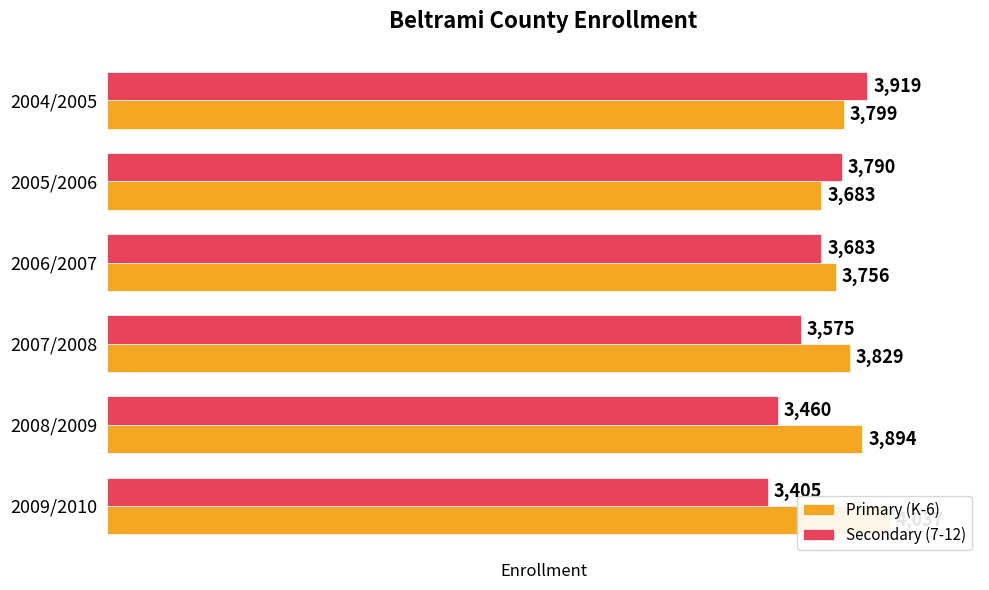

What are all the series names shown in the legend?

Primary (K-6), Secondary (7-12)